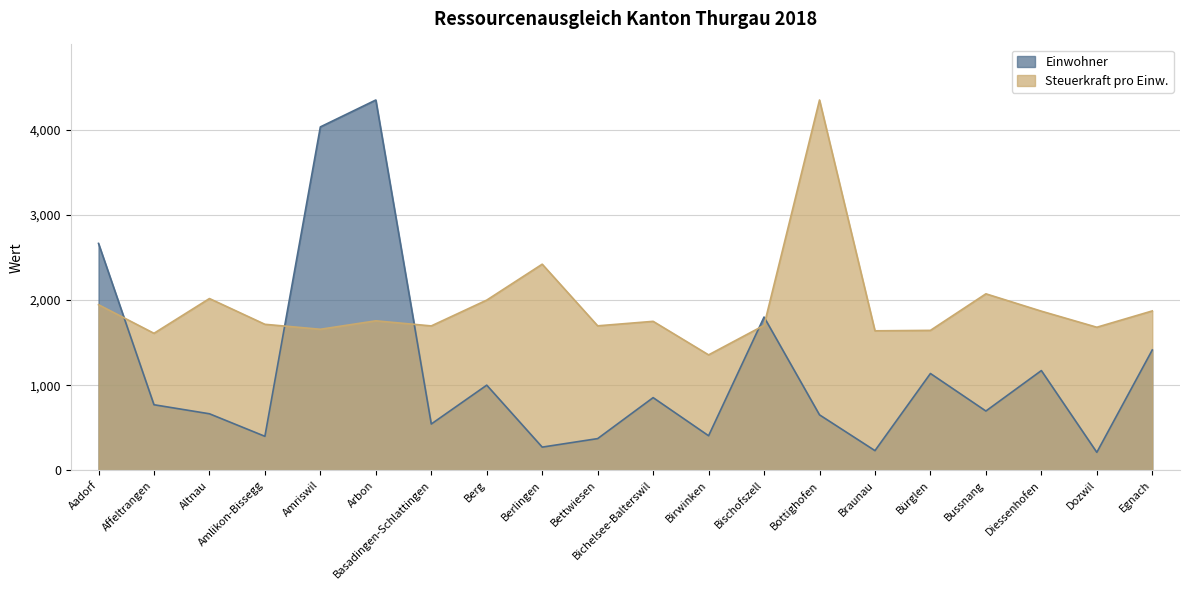

Which has a higher value, Arbon or Aadorf?

Arbon